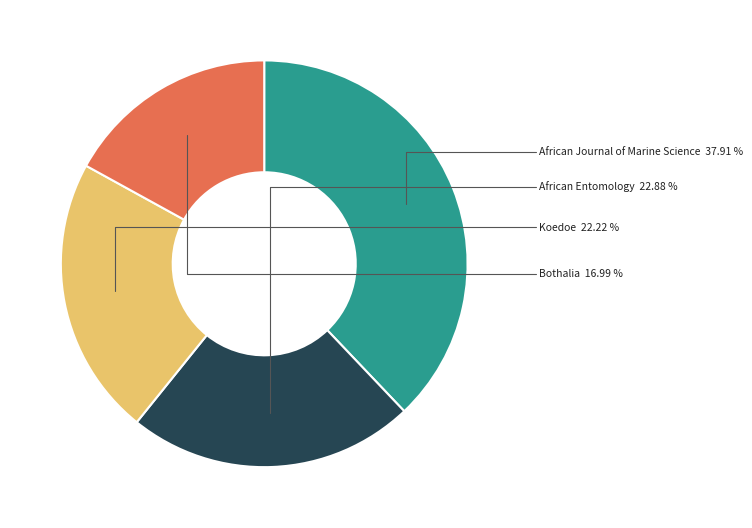

Is there a majority slice in this chart?

No